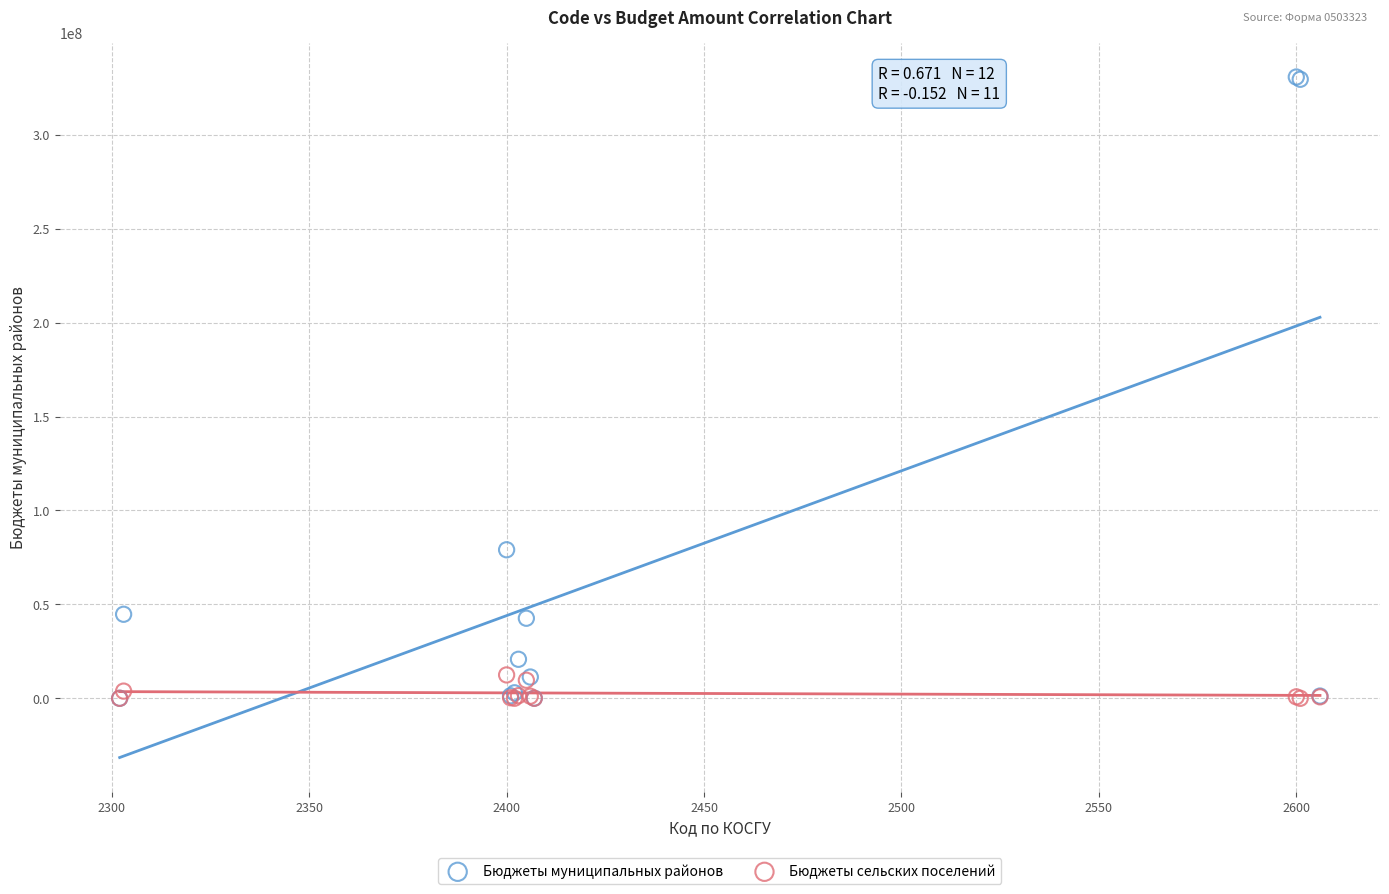

Across all series, what Y value is closest to 165391452?

79083032.8